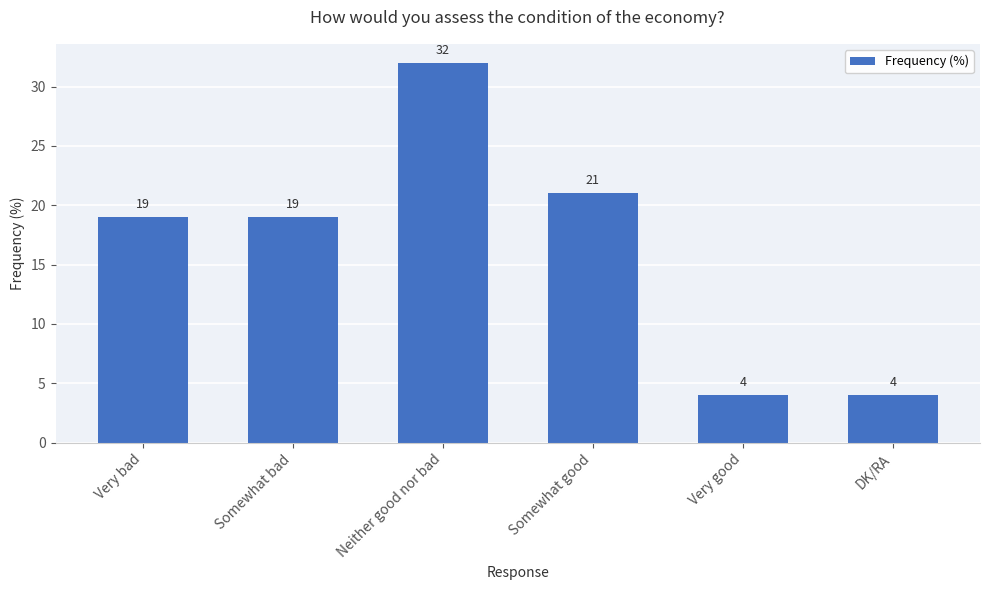

Read the value at Somewhat bad, to the nearest 5.

20